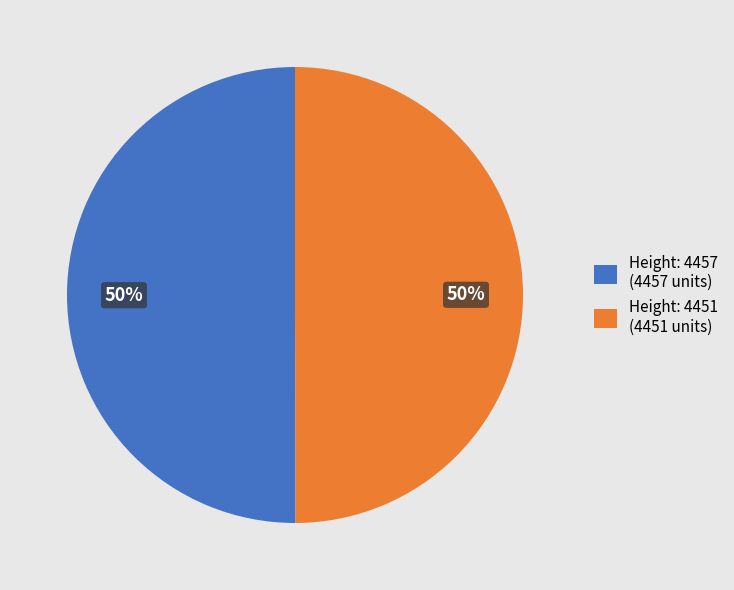

How many slices are in this pie chart?

2